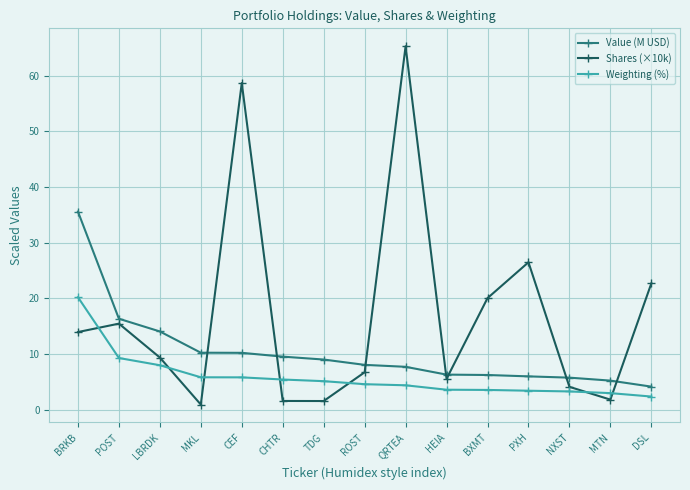

What is the value of the Value (M USD) point at the 11th from the left?

6.2